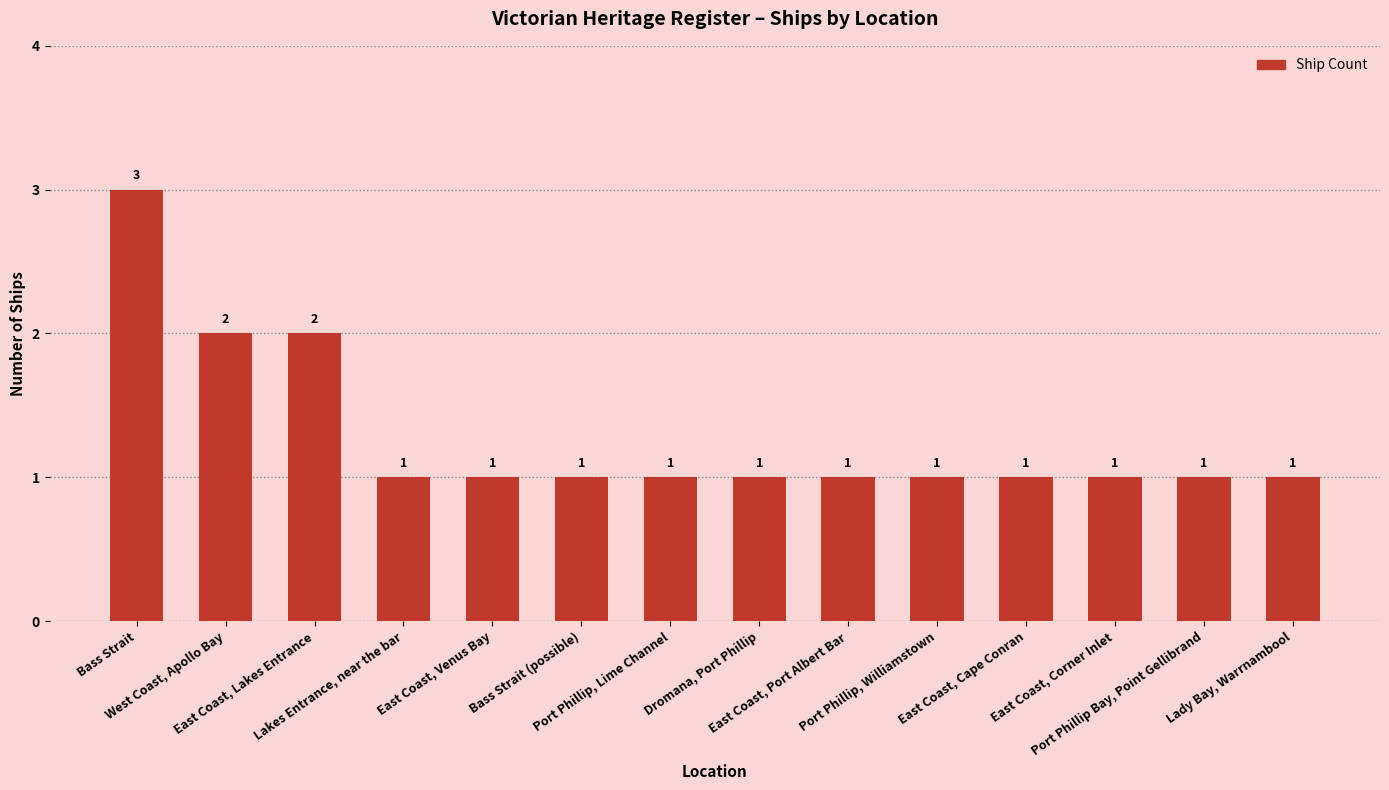

Reading left to right, transcribe all the data shown in this chart.

Bass Strait=3	West Coast, Apollo Bay=2	East Coast, Lakes Entrance=2	Lakes Entrance, near the bar=1	East Coast, Venus Bay=1	Bass Strait (possible)=1	Port Phillip, Lime Channel=1	Dromana, Port Phillip=1	East Coast, Port Albert Bar=1	Port Phillip, Williamstown=1	East Coast, Cape Conran=1	East Coast, Corner Inlet=1	Port Phillip Bay, Point Gellibrand=1	Lady Bay, Warrnambool=1